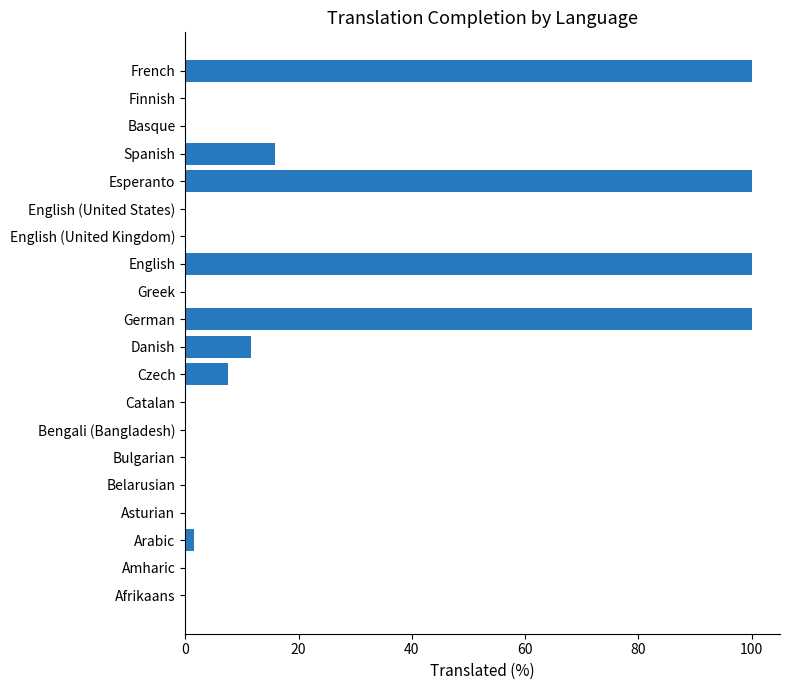

What is the sum of the values at Esperanto and French?

200.0